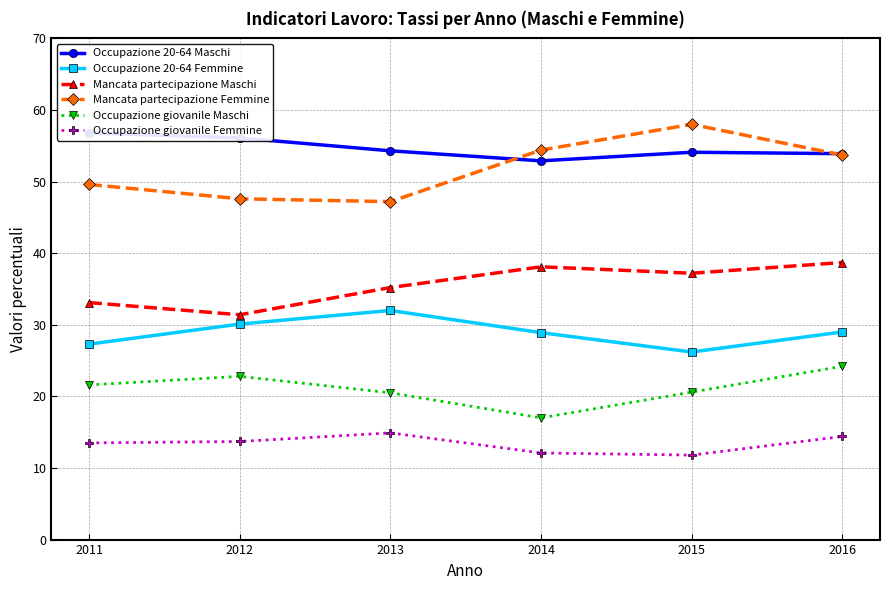

The Occupazione giovanile Femmine series shows 23.6 at 2013. True or false?

False